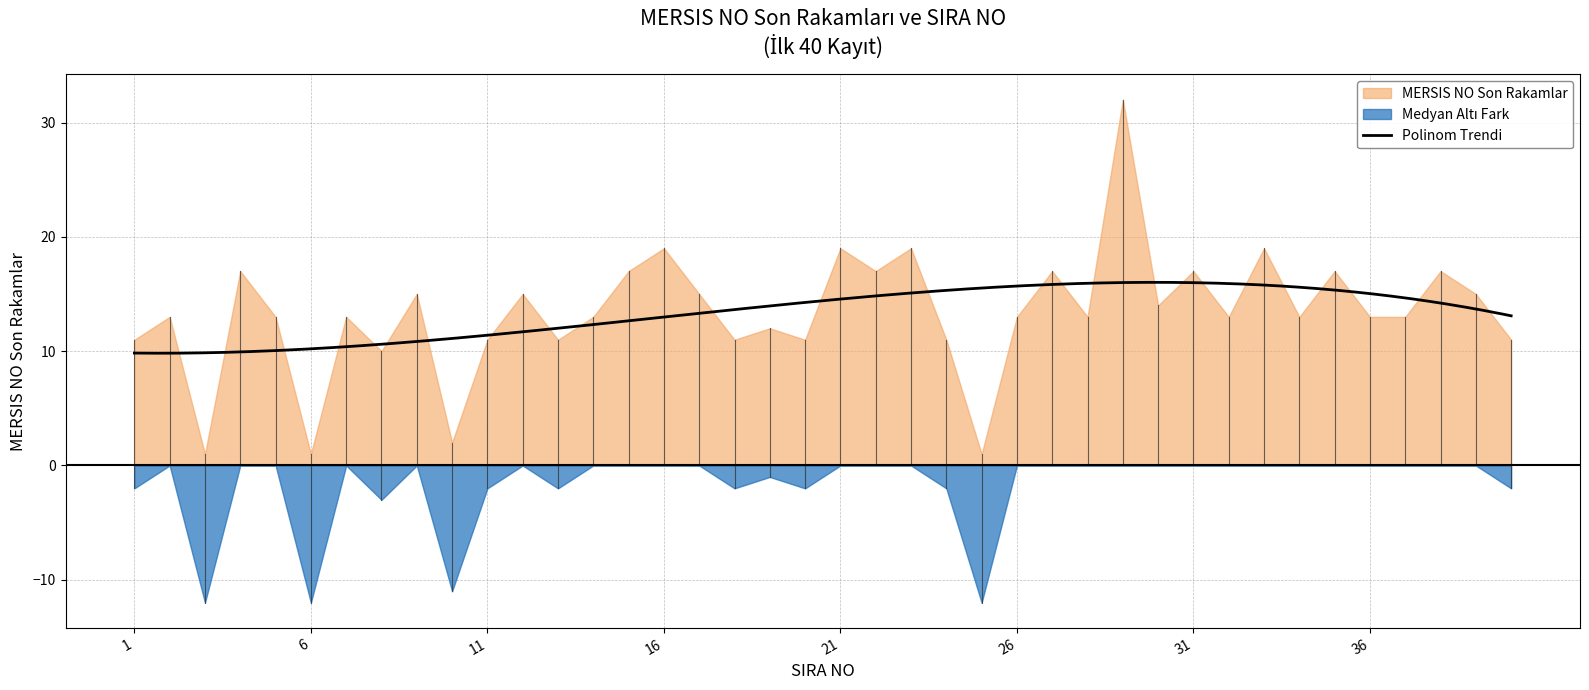

What is the difference between the maximum and second lowest values in the MERSIS NO (last 6 digits) series?

31